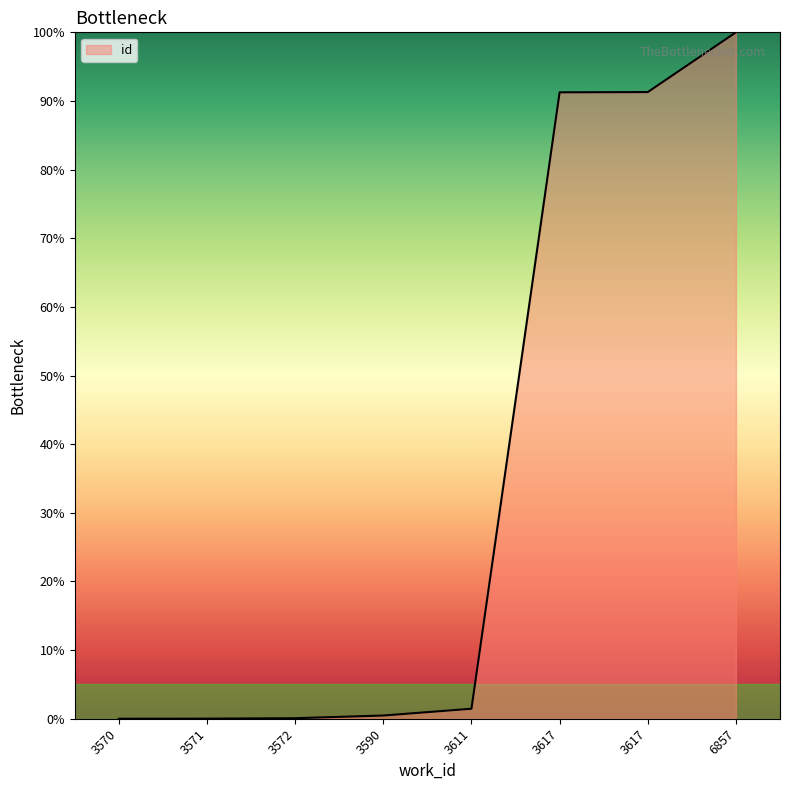

The chart shows a value of 34.4 at 6857. True or false?

False